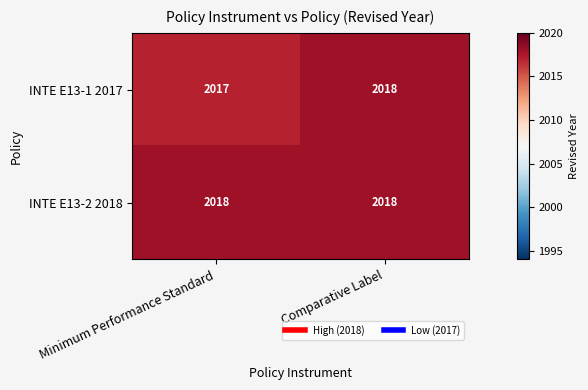

How many categories are shown in the chart?

2